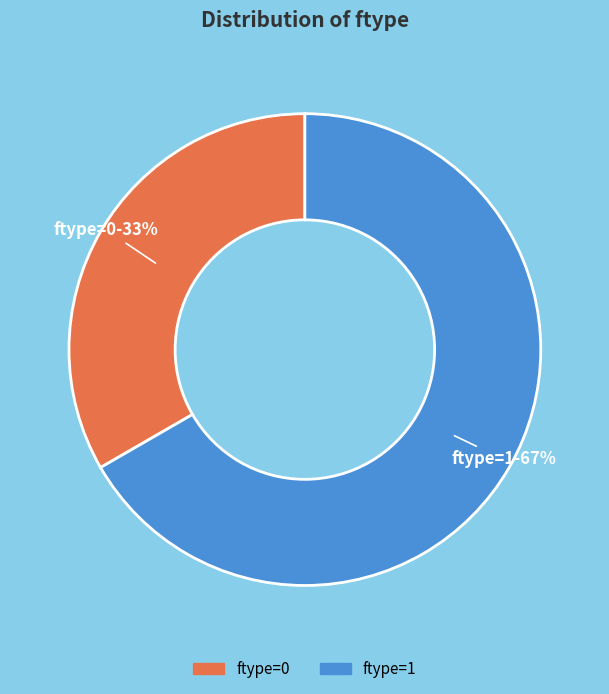

To the nearest percent, what is the average slice percentage?

50%